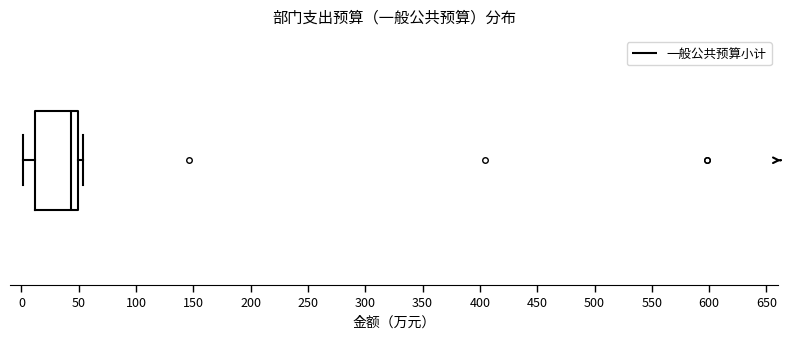

Where is the right edge of the box on the x-axis? The values are not printed on the chart, so give them approximately, as read against the axis.

50